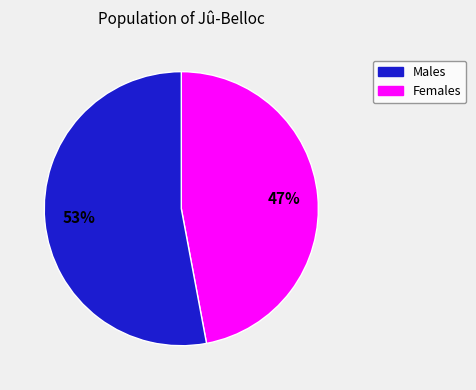

To the nearest percent, what is the average slice percentage?

50%